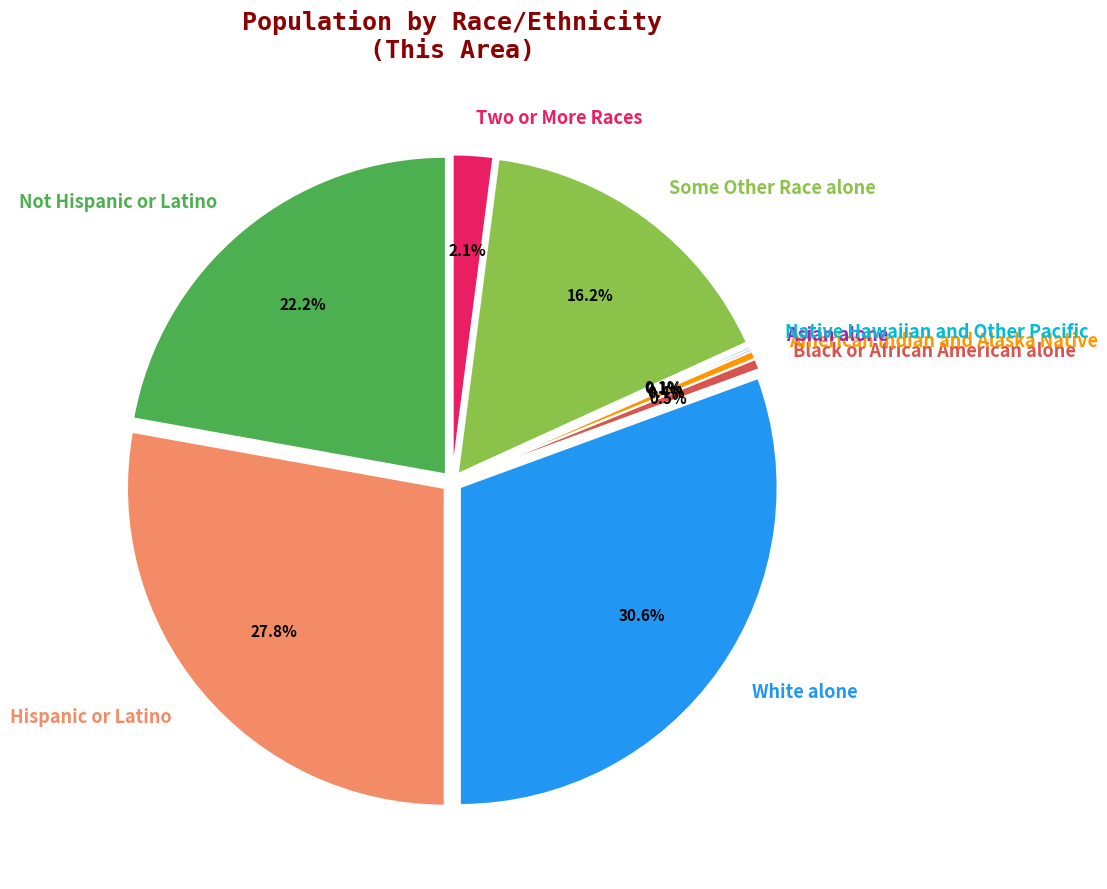

Does any single category account for the majority?

No